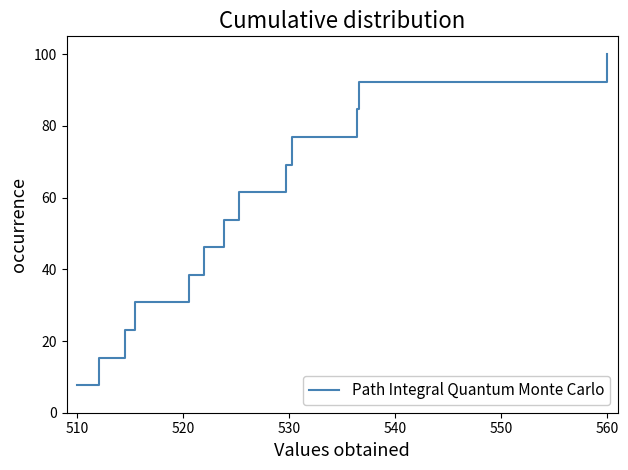

What is the smallest value displayed?

7.7